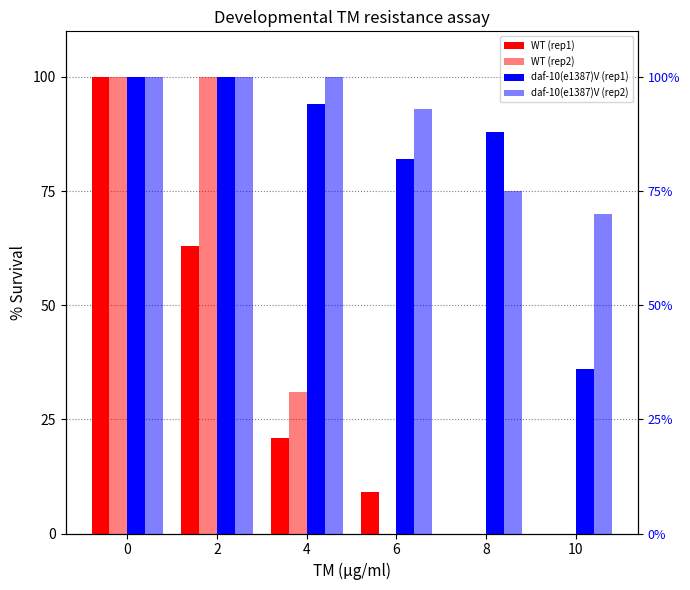

Where is WT (rep2) nearest to the value 50?

4